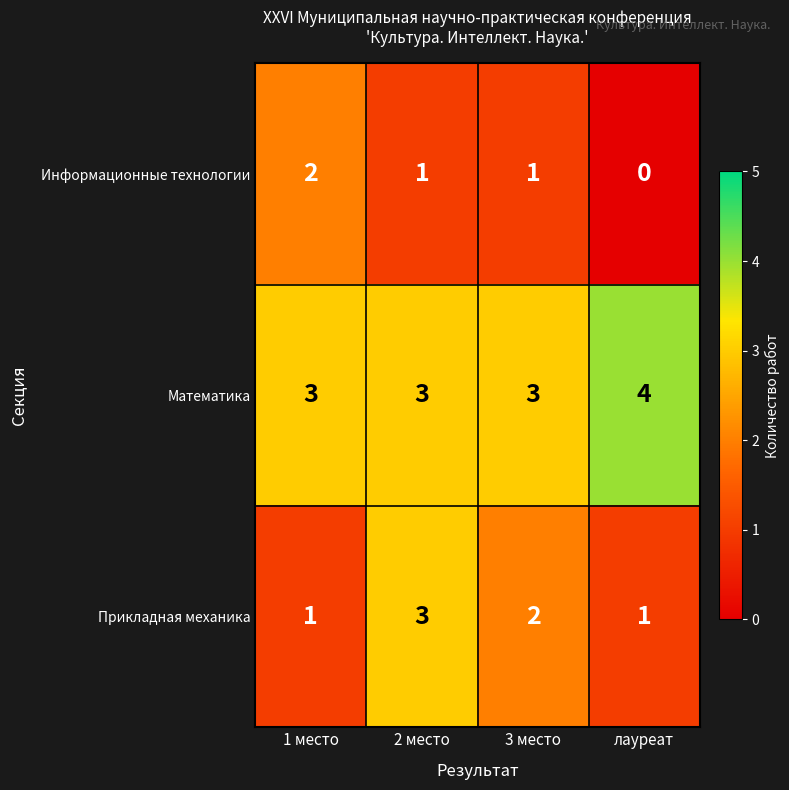

What is the average value of the Математика series?

3